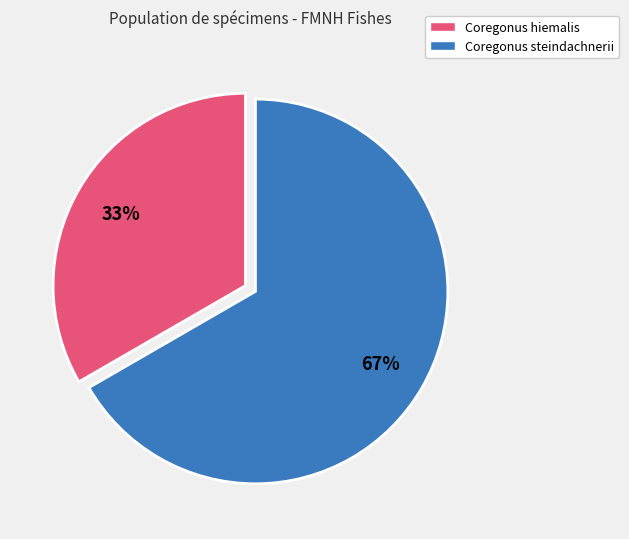

To the nearest percent, what is the average slice percentage?

50%